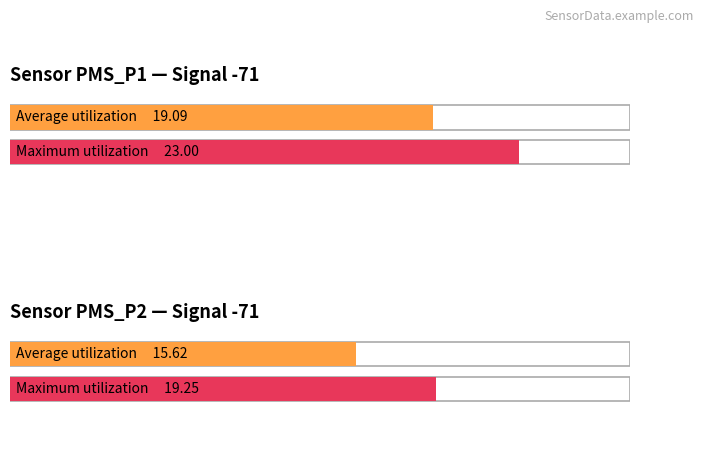

Rank the series at Samples from highest to lowest value.

Maximum utilization, Average utilization